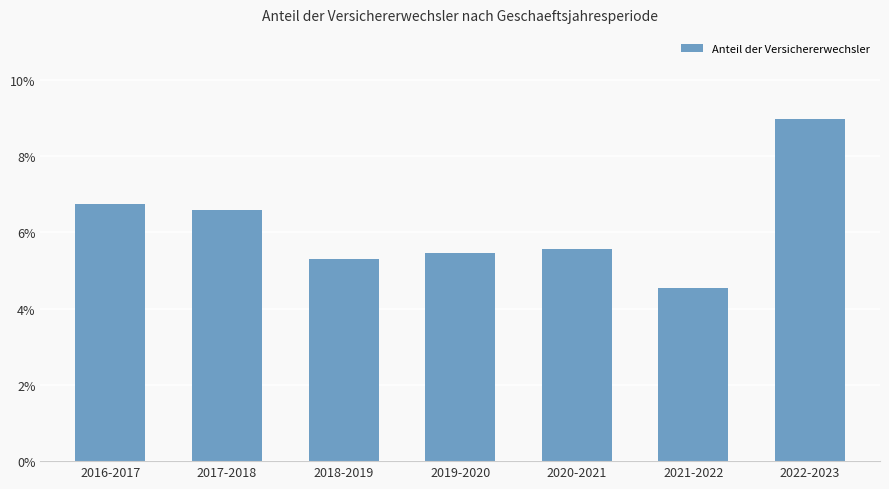

Count the values in the range 0 to 1.

7